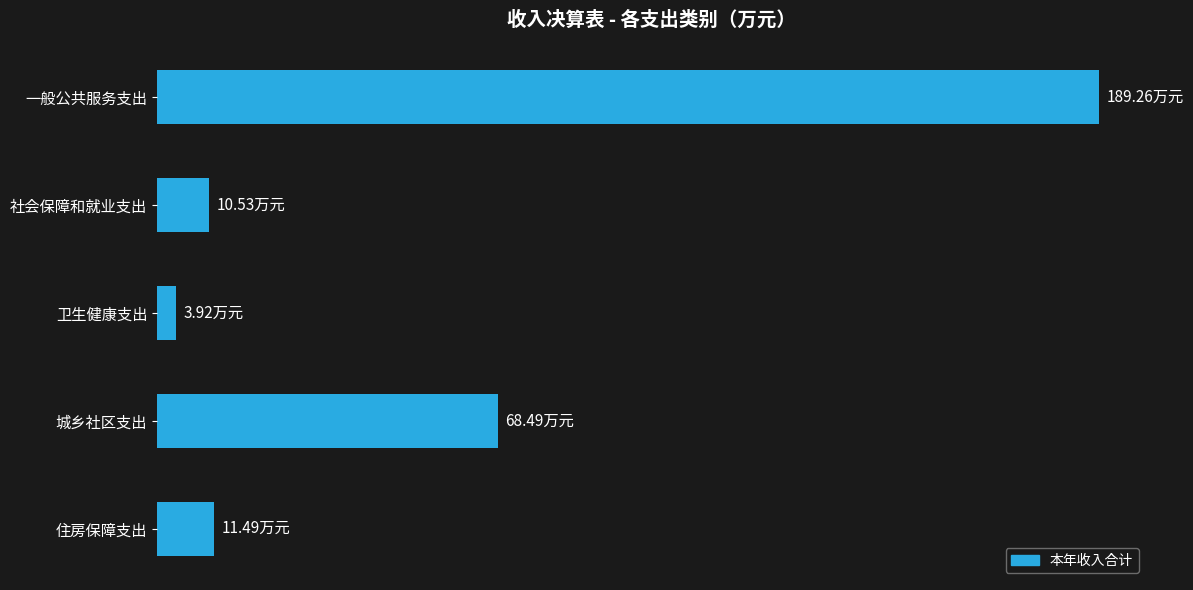

Does the chart contain any negative values?

No